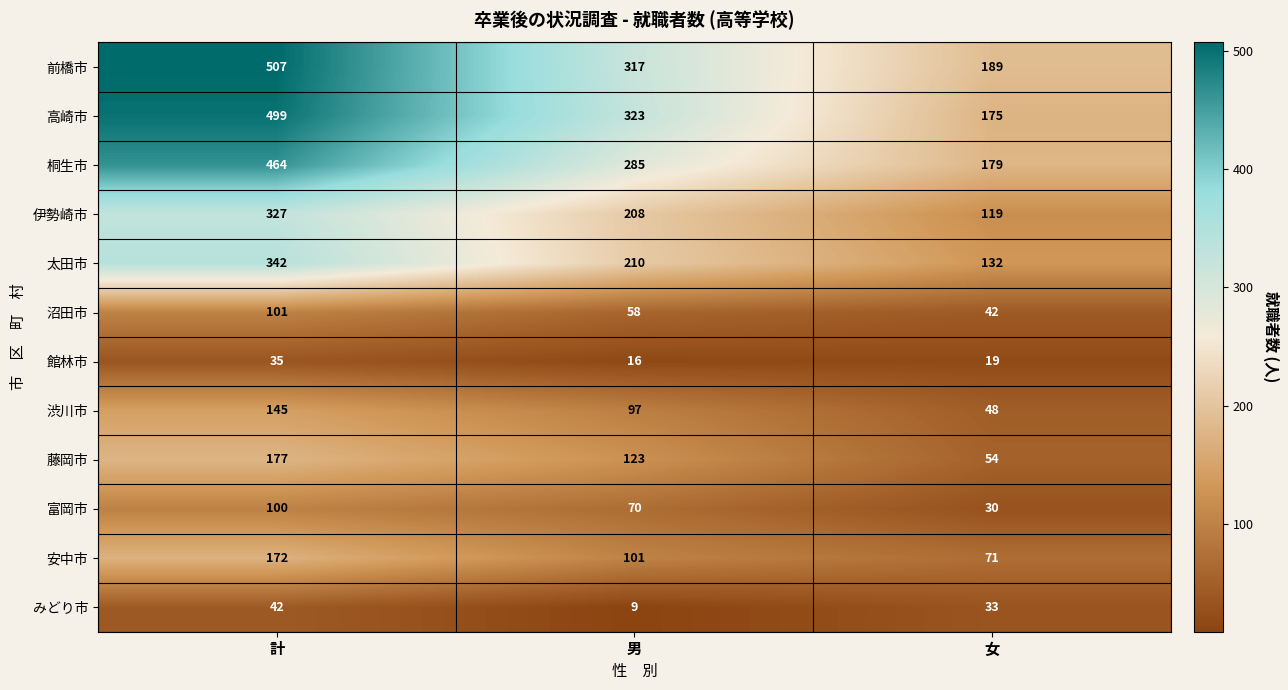

The 館林市 series shows 10 at 女. True or false?

False